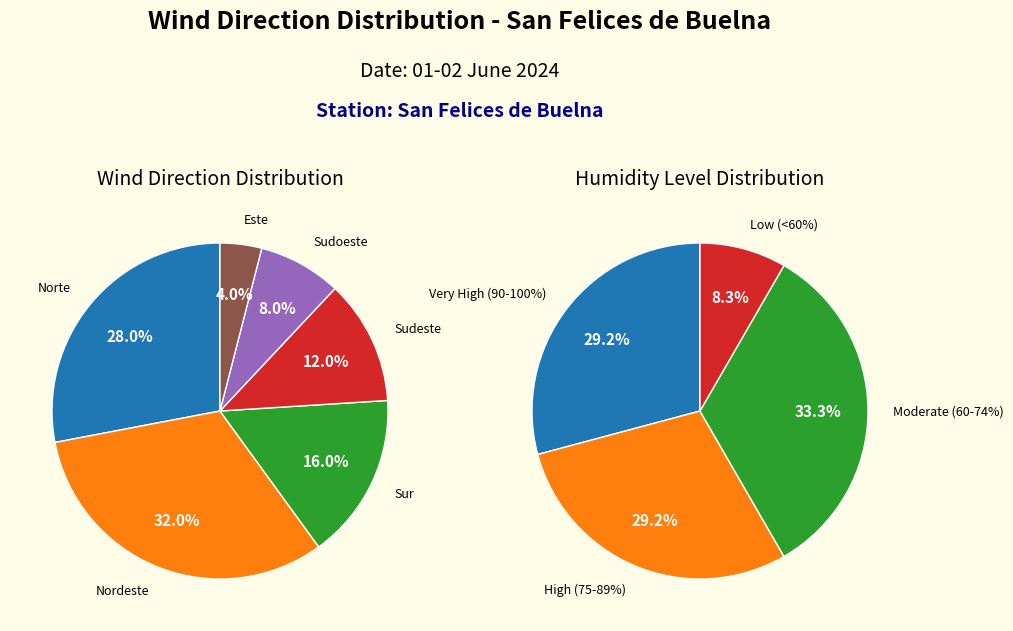

What is the total percentage of 2 and 4?

33.3%